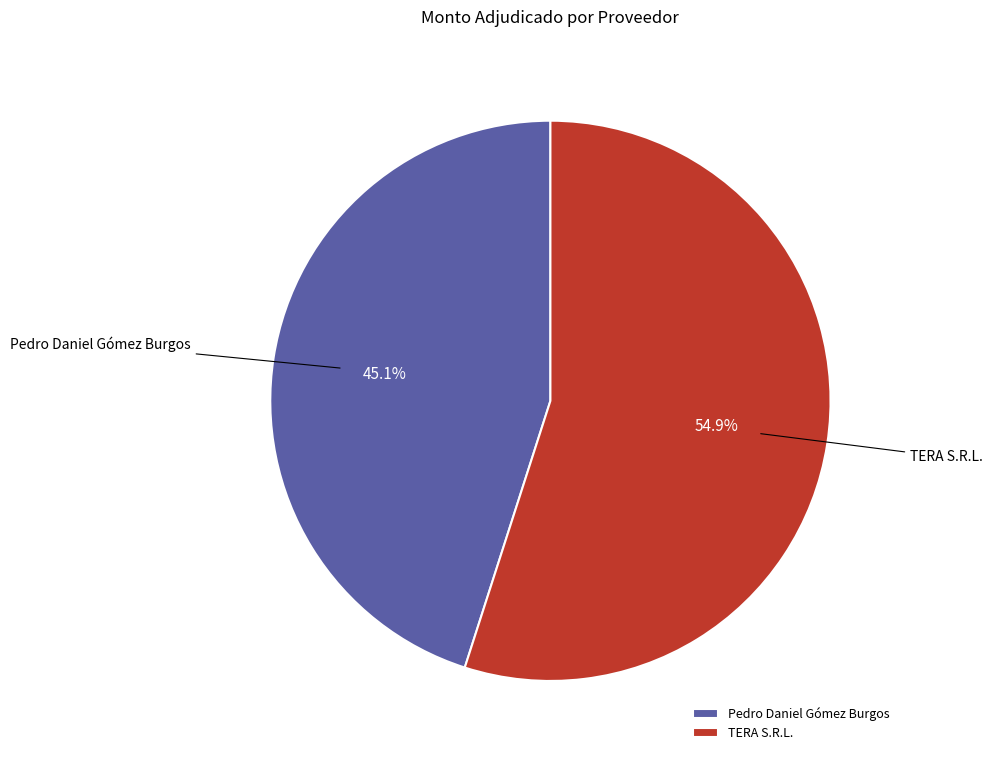

What is the ratio of the value at TERA S.R.L. to the value at Pedro Daniel Gómez Burgos?

1.2